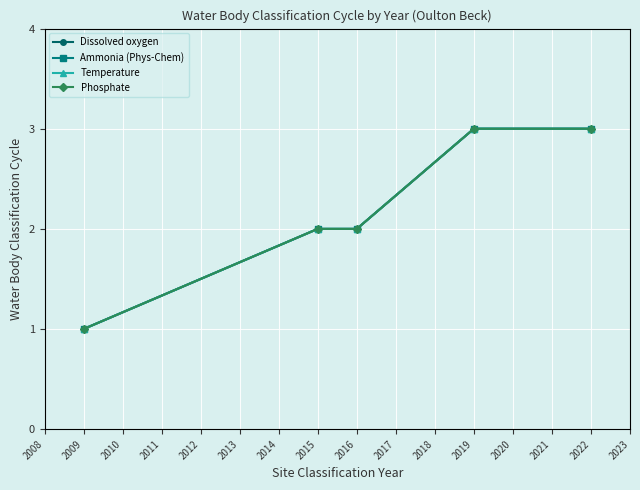

What is the minimum value for Phosphate?

1